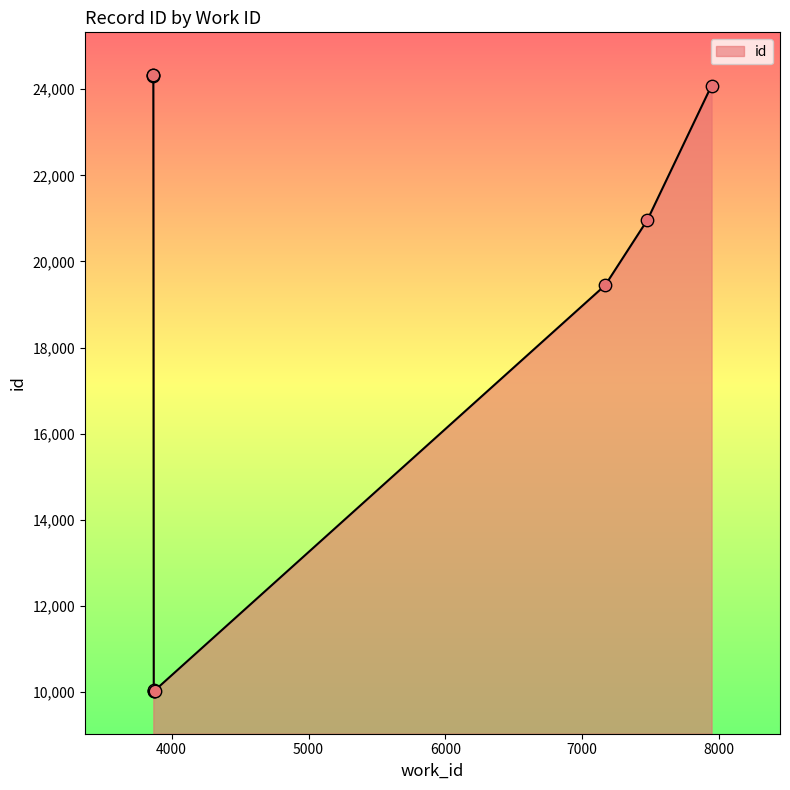

Between 3866 and 7945, which is larger?

3866